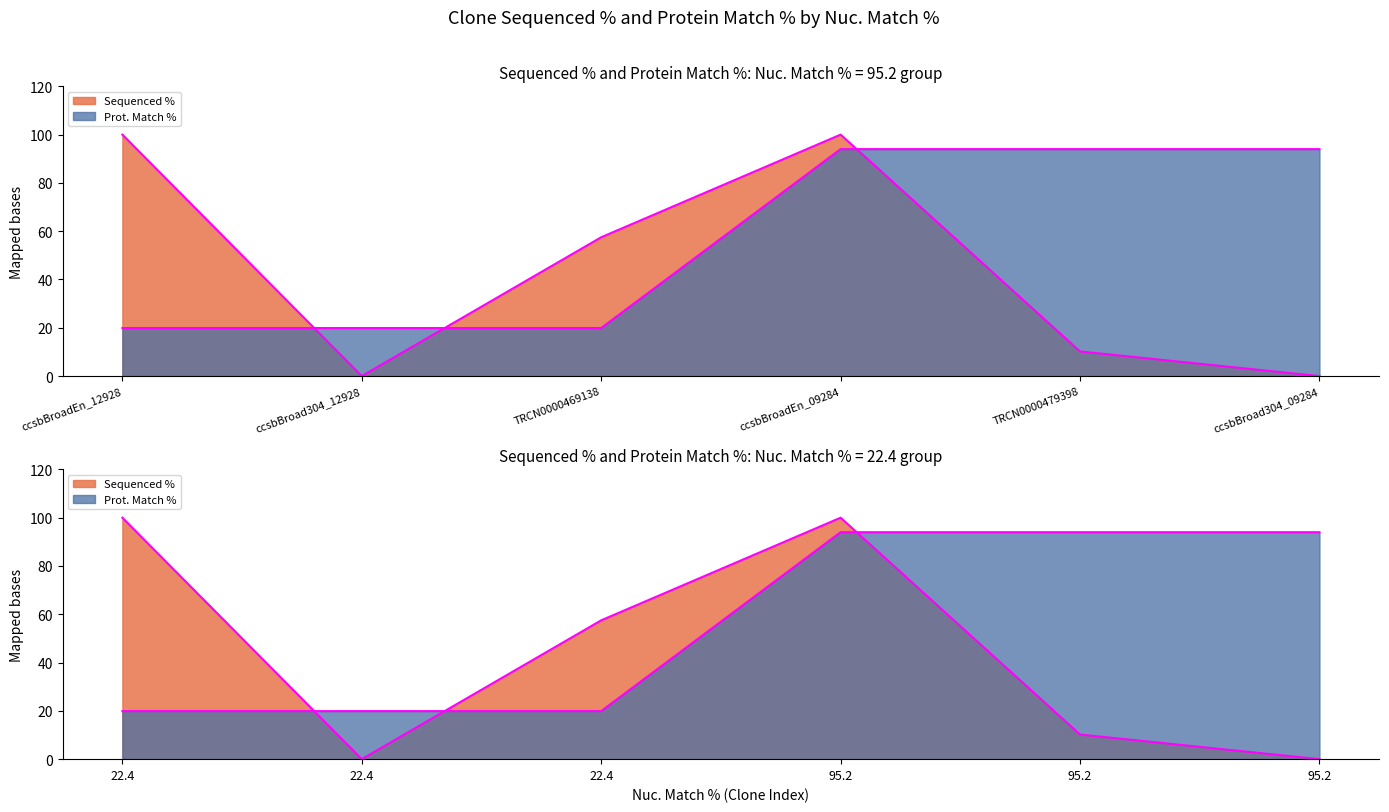

Is it true that the value at ccsbBroad304_12928 is 29.4?

False